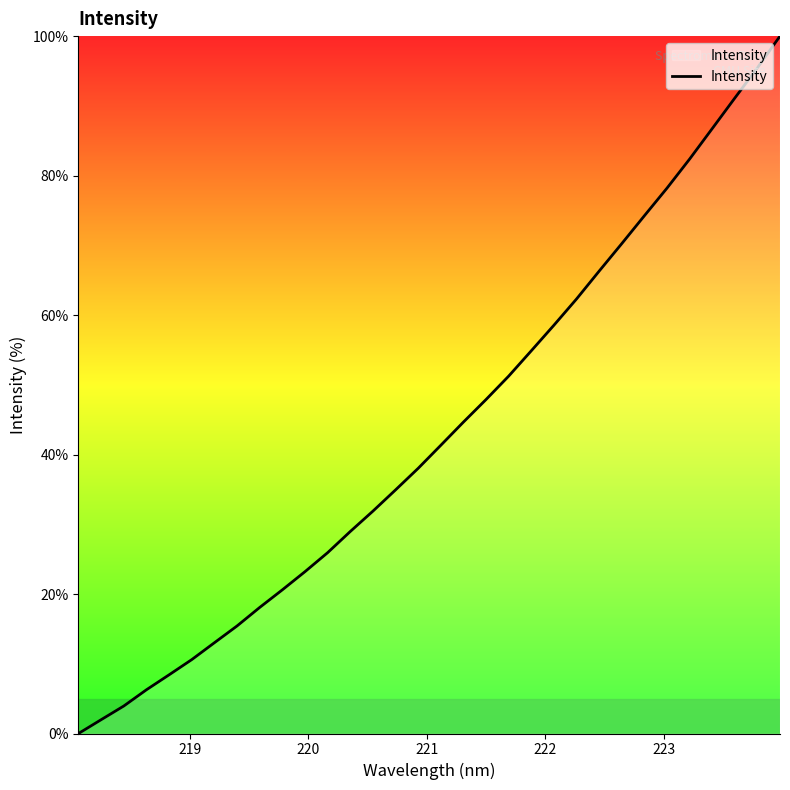

What is the difference between the maximum and minimum values?

100.0